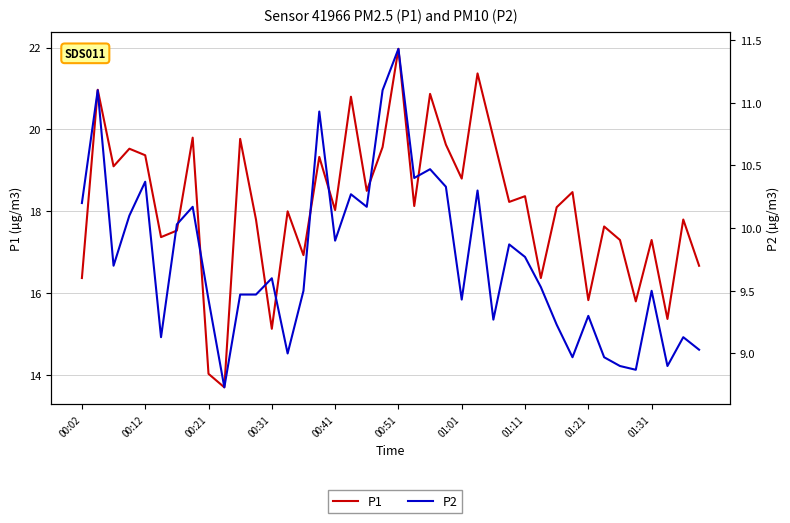

How many interior local valleys does the P1 series have?

14